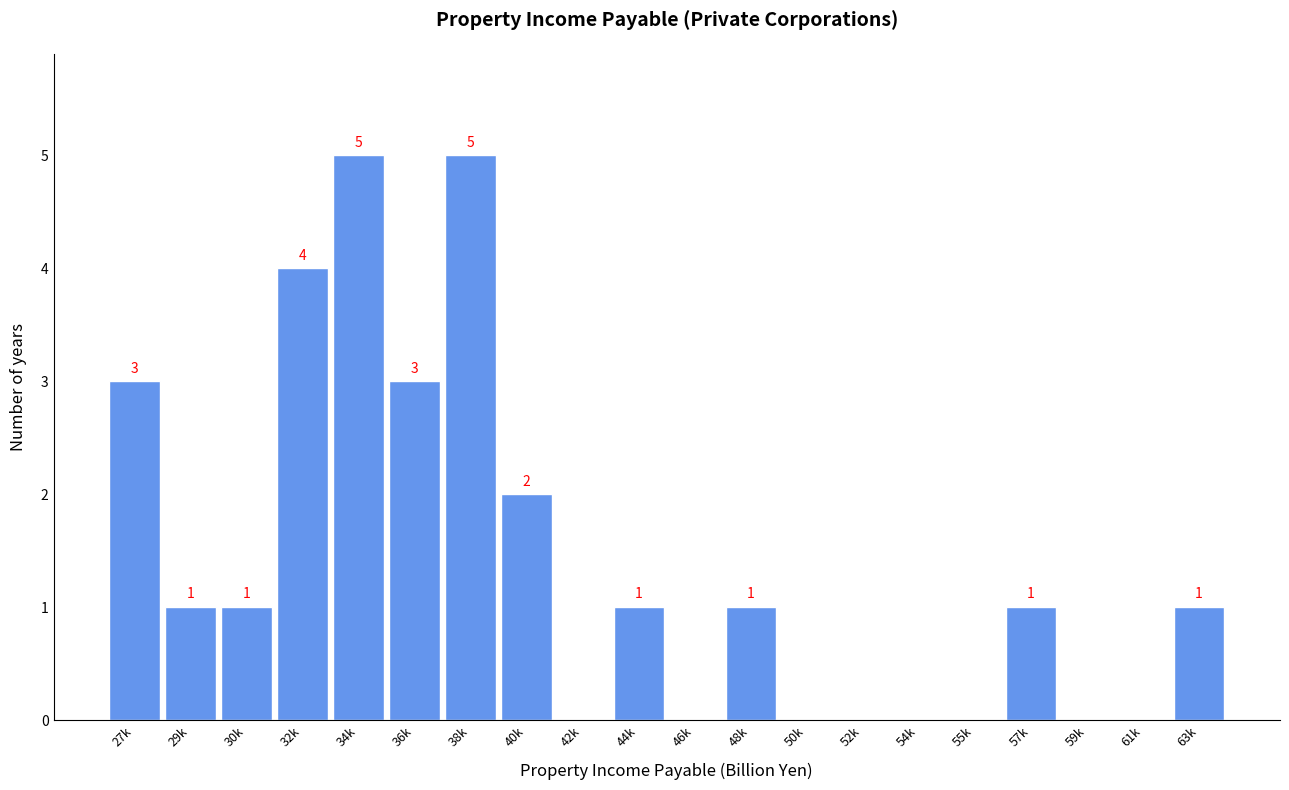

Reading right to left, list all the values displayed in this chart.

63k=1	61k=0	59k=0	57k=1	55k=0	54k=0	52k=0	50k=0	48k=1	46k=0	44k=1	42k=0	40k=2	38k=5	36k=3	34k=5	32k=4	30k=1	29k=1	27k=3